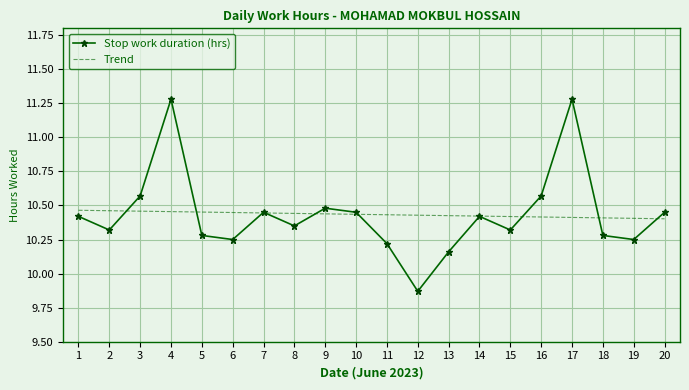

Where do Trend and Stop work duration (hrs) first cross each other?

2 and 3